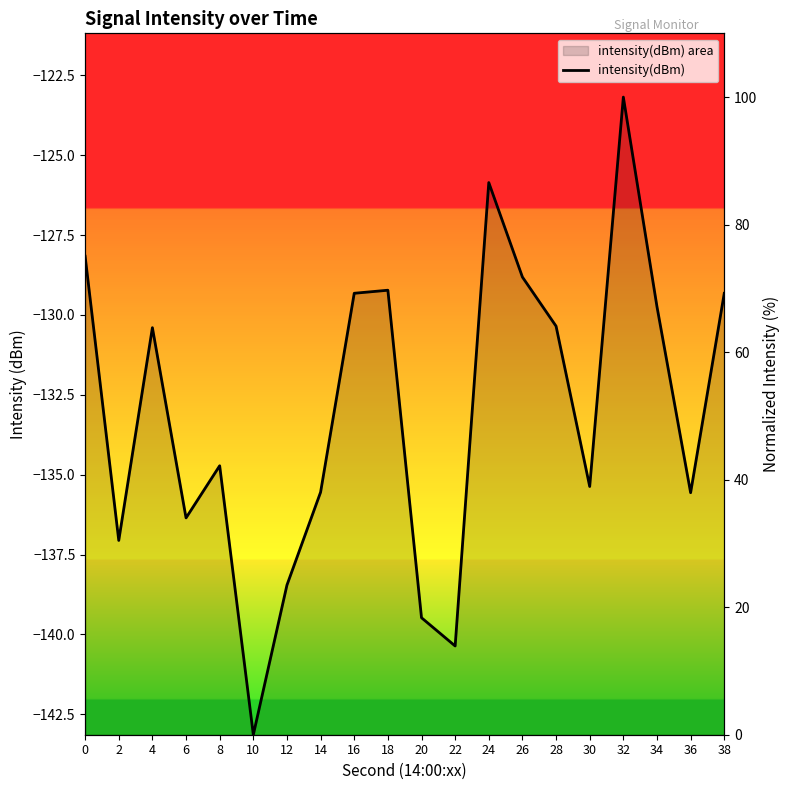

List the labels in order of value, largest first.

32, 24, 0, 26, 18, 16, 38, 34, 28, 4, 8, 30, 14, 36, 6, 2, 12, 20, 22, 10